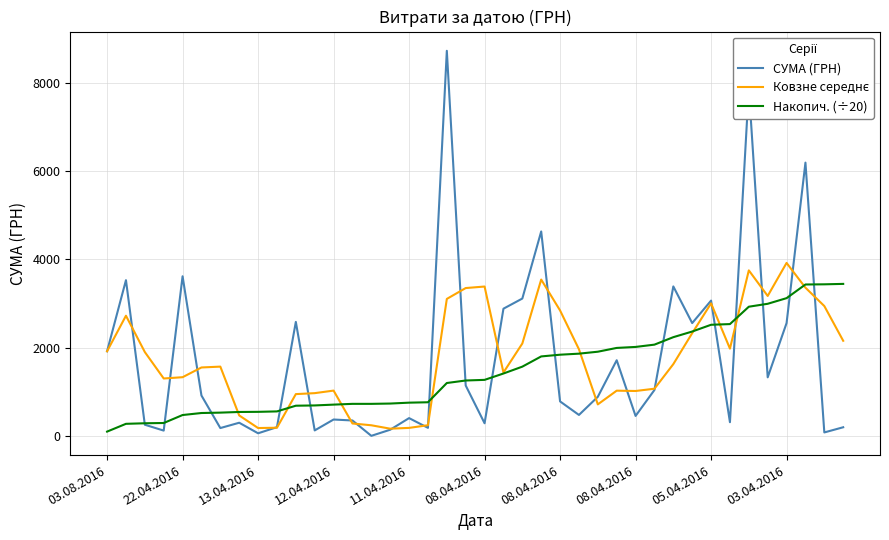

Which series has the largest range (max minus min)?

СУМА (ГРН)